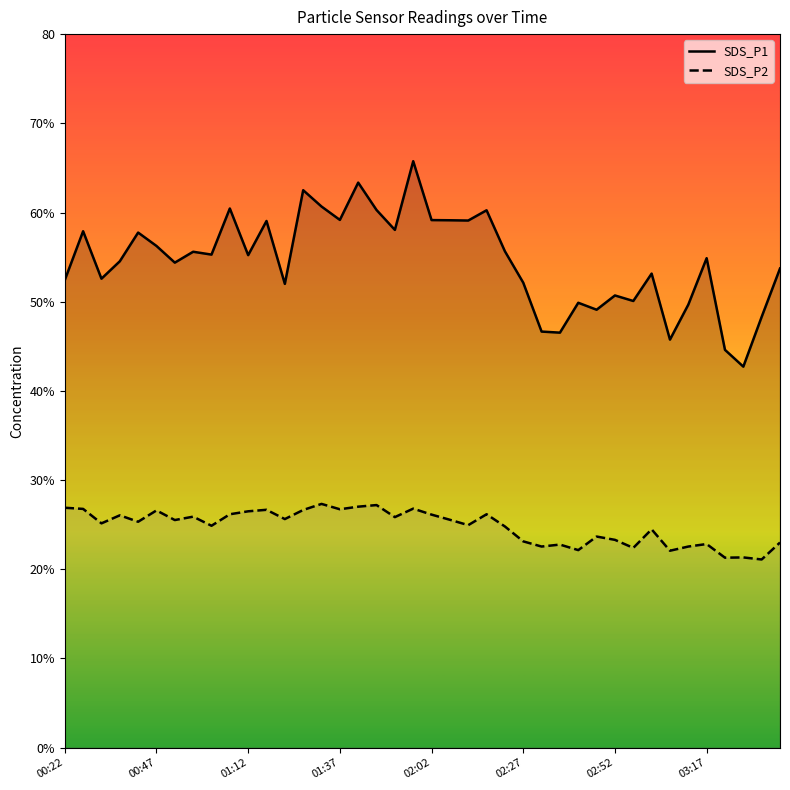

How many series are shown in this chart?

2